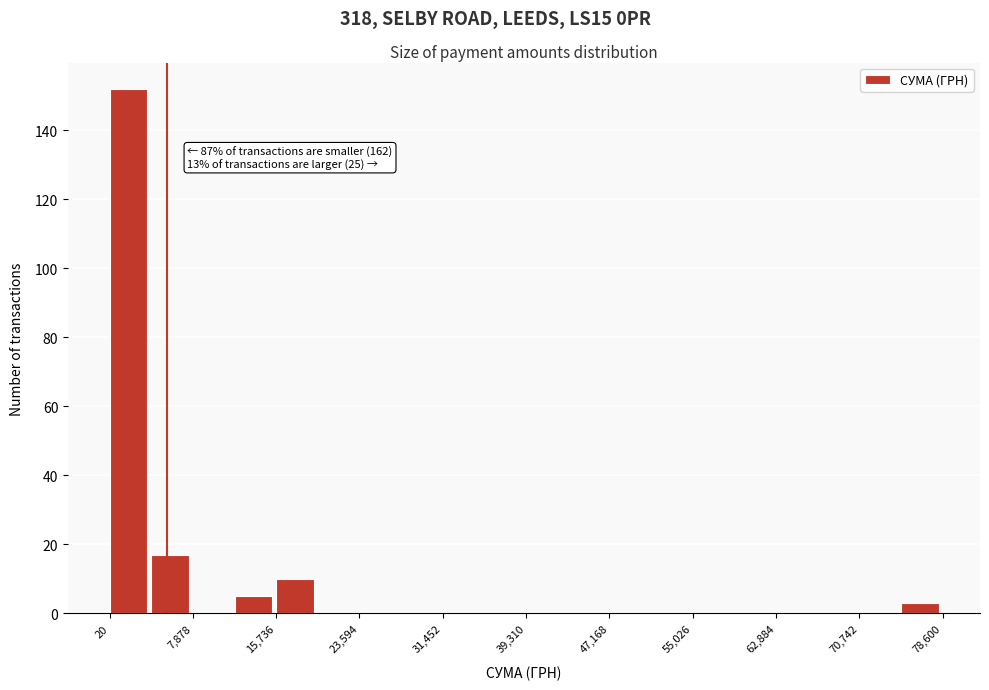

Read against the x-axis, roughly where is the centre of the tallest bar?

2000